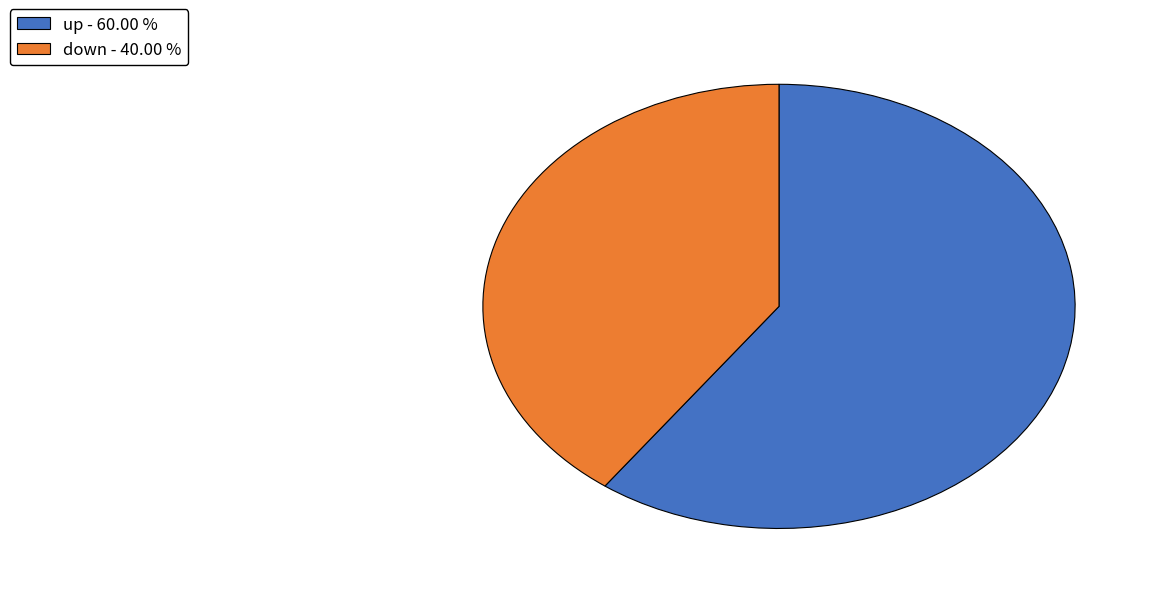

What is the smallest slice in the pie chart?

down